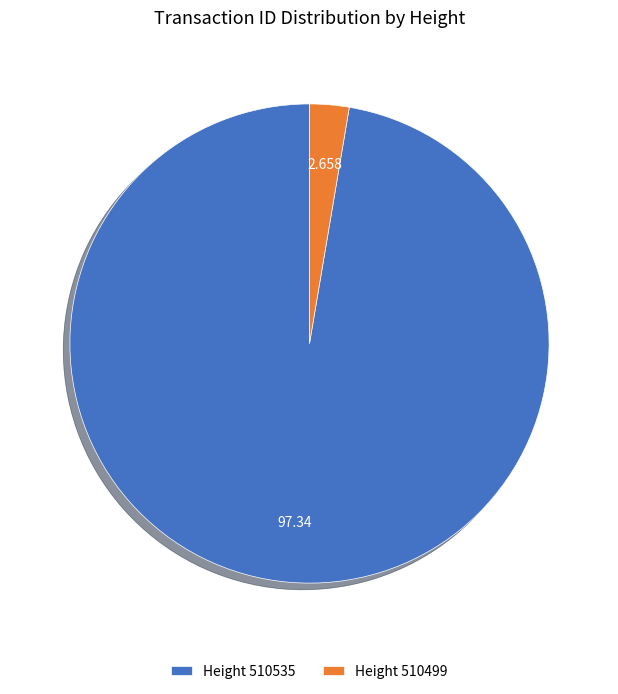

Is Height 510535 the majority of the pie?

Yes